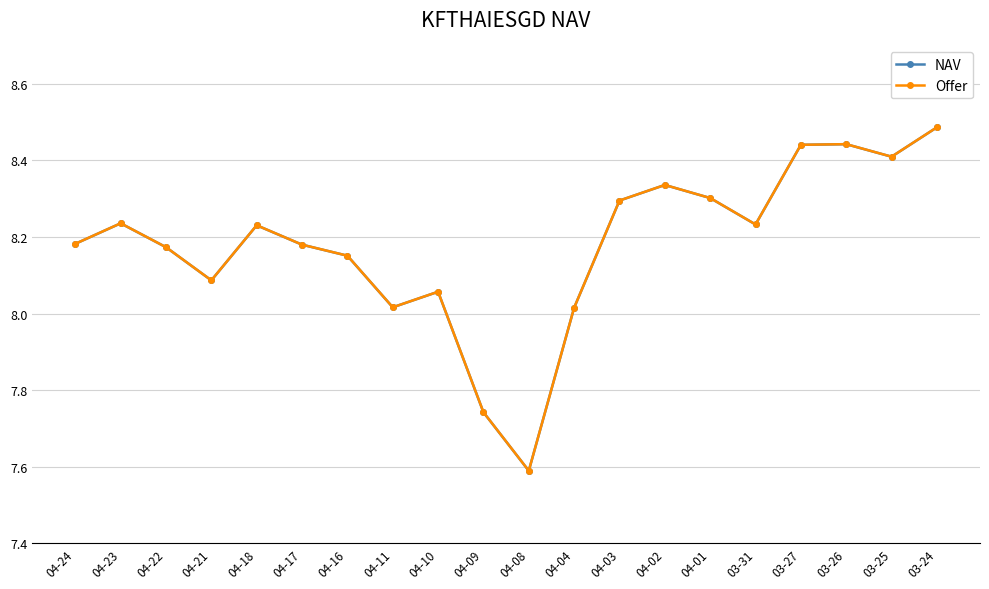

What is the minimum value for NAV?

7.6